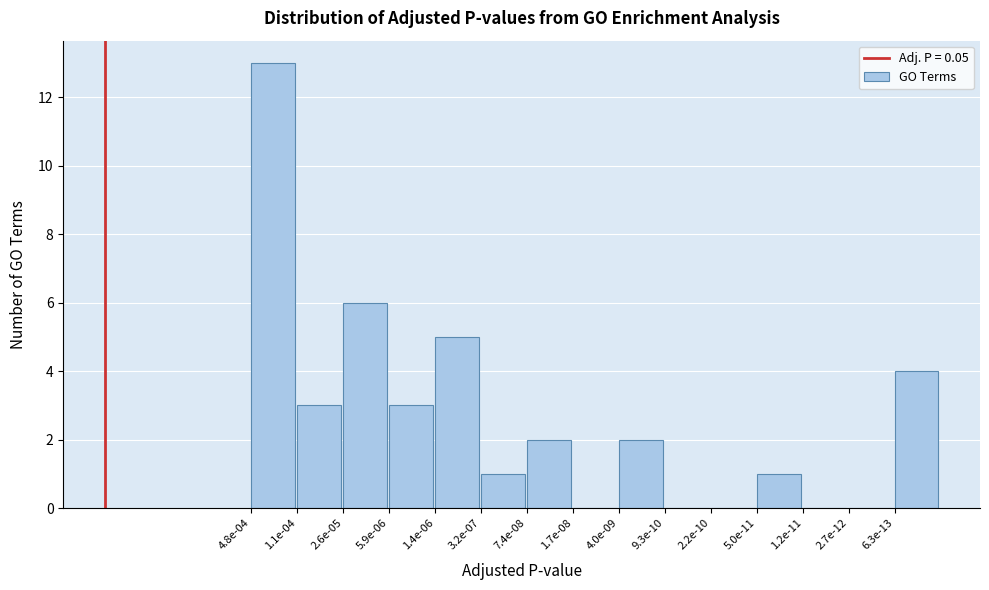

Which has a higher value, 7.4e-08 or 2.6e-05?

2.6e-05